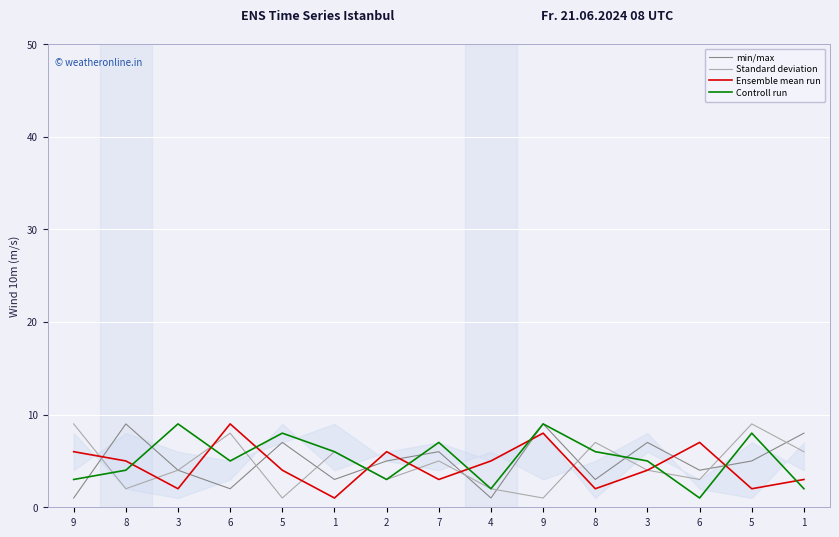

What is the total value across all series at 6?

24